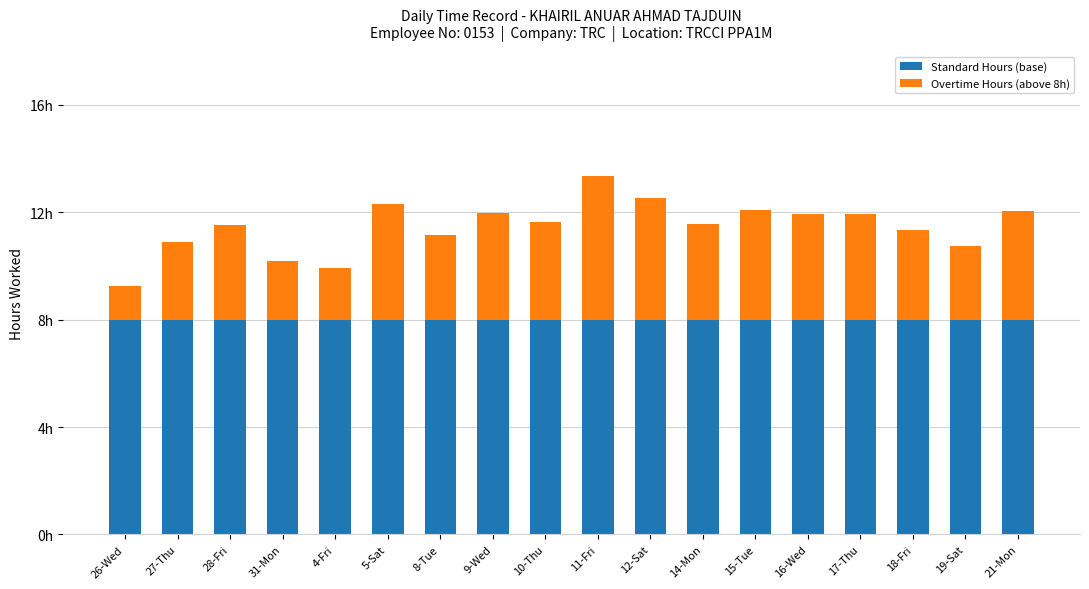

What are all the series names shown in the legend?

Standard Hours (base), Overtime Hours (above 8h)